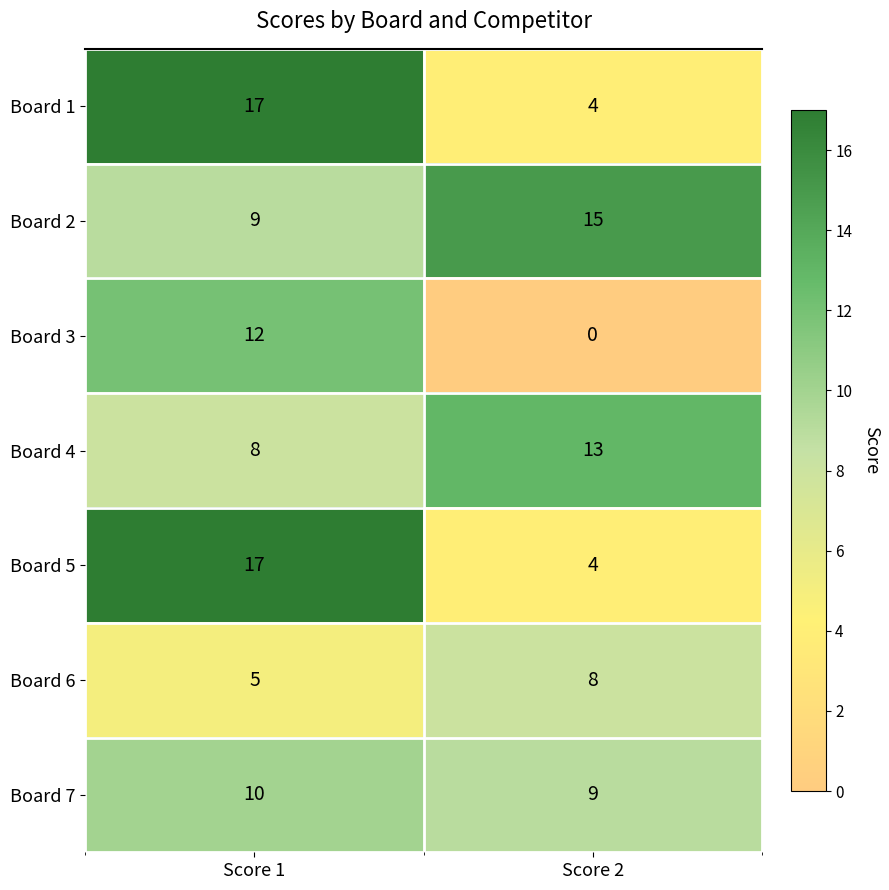

What is the approximate value of Board 3 at Score 1, to the nearest 5?

10